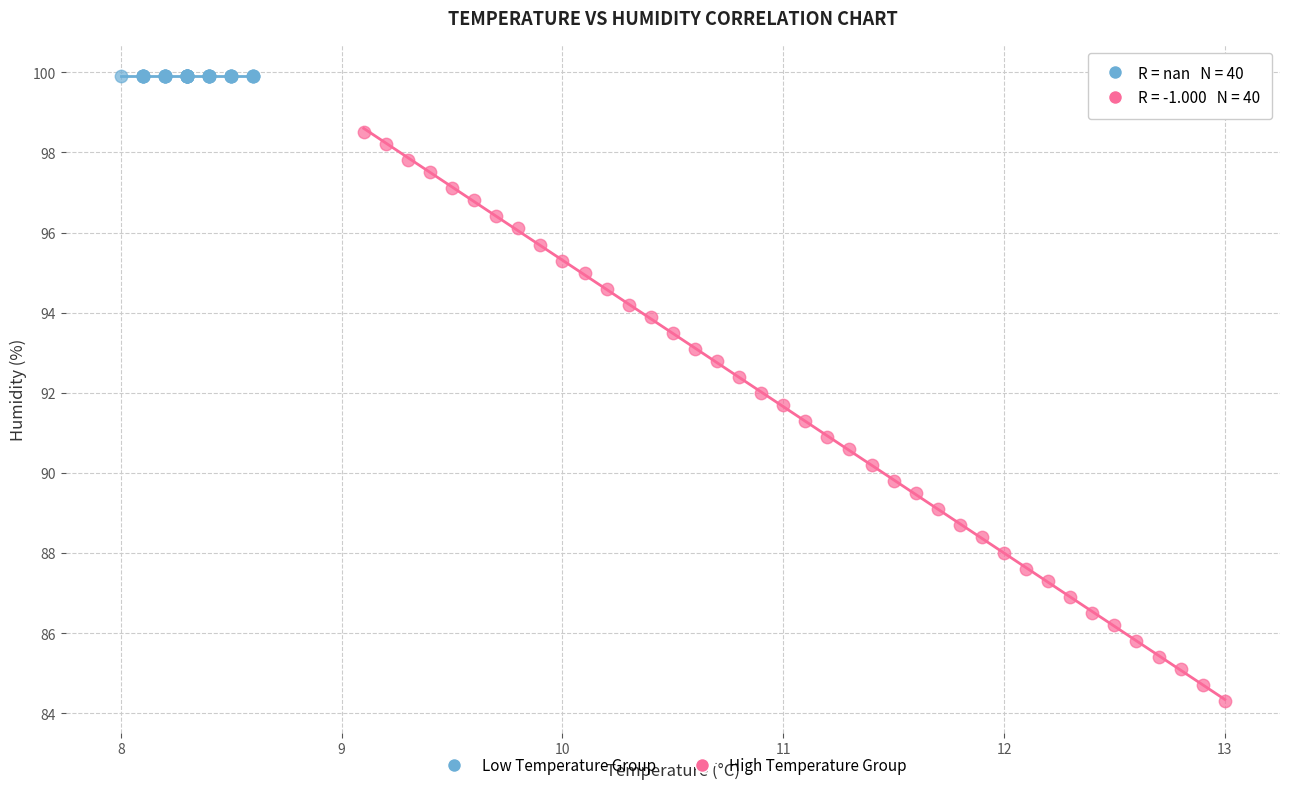

Which series reaches the minimum Y coordinate?

High Temperature Group